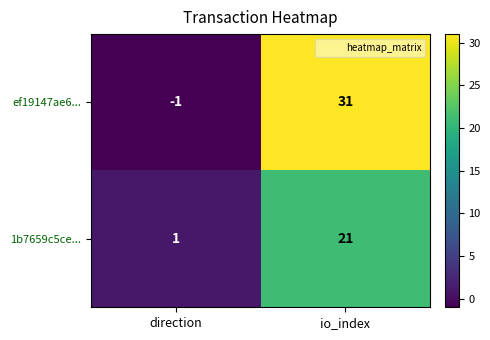

True or false: ef19147ae6... has a value of -1 at direction.

True